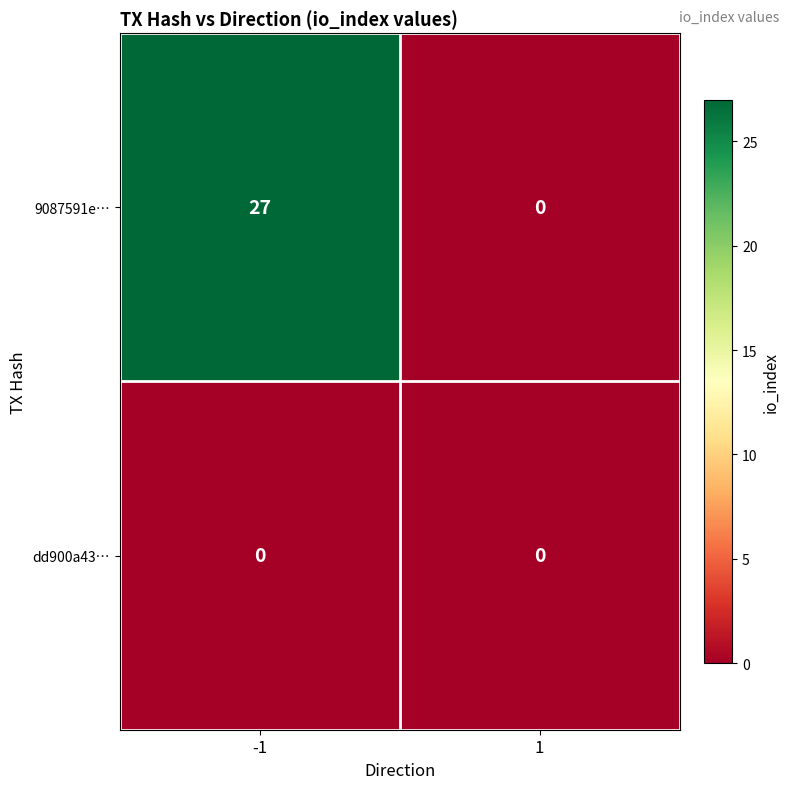

The dd900a43… series shows 0 at -1. True or false?

True